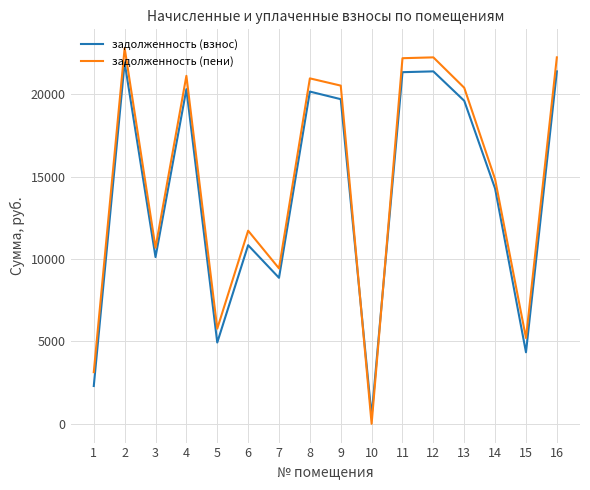

List the series in order of their overall mean, highest first.

задолженность (пени), задолженность (взнос)